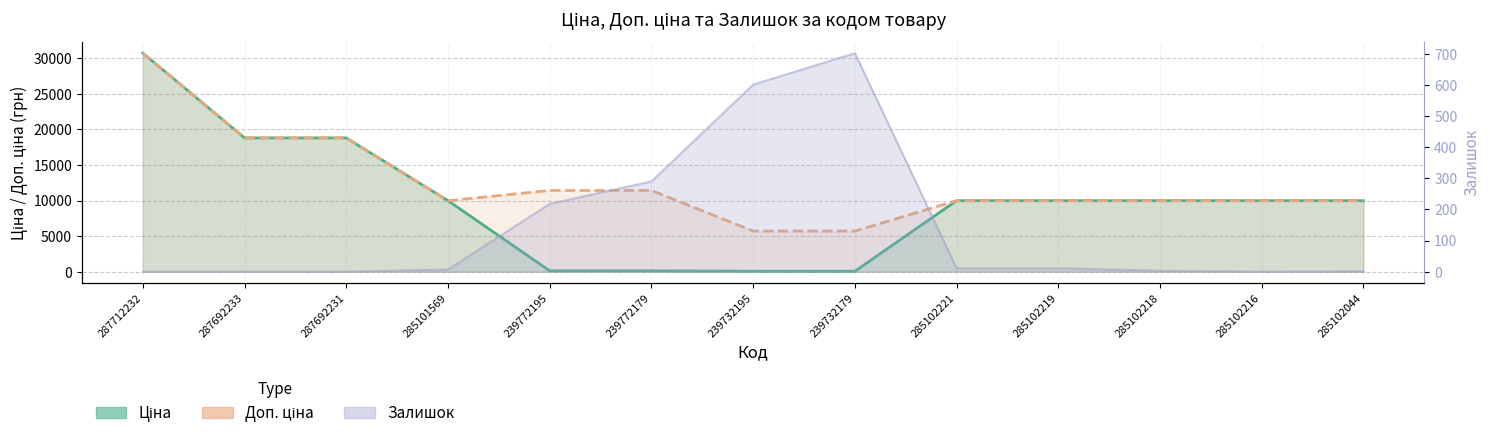

Rank the categories by Ціна value from lowest to highest.

239732195, 239732179, 239772195, 239772179, 285101569, 285102221, 285102219, 285102218, 285102216, 285102044, 287692233, 287692231, 287712232